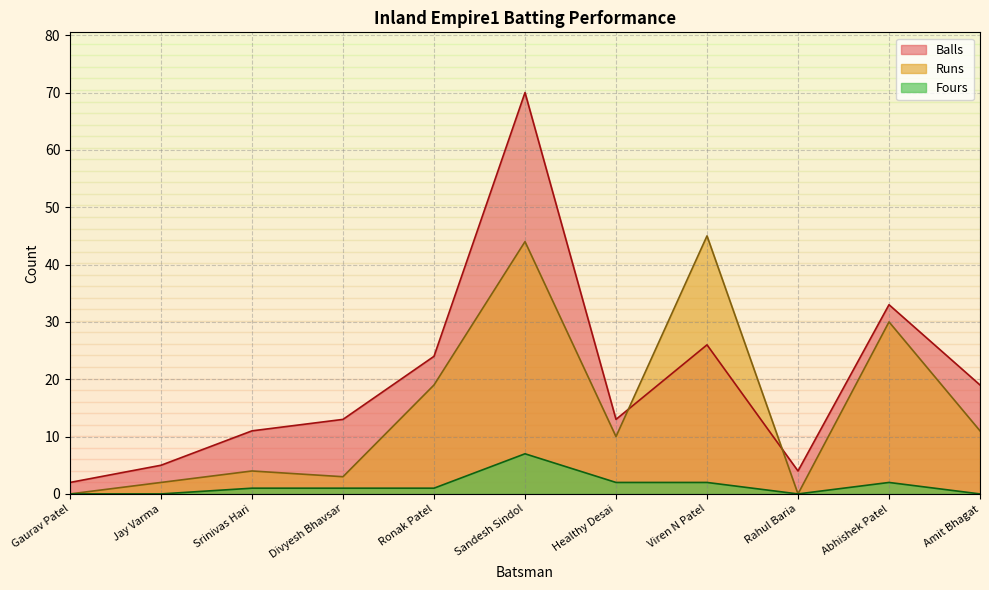

At which category does the chart reach its minimum across all series?

Gaurav Patel